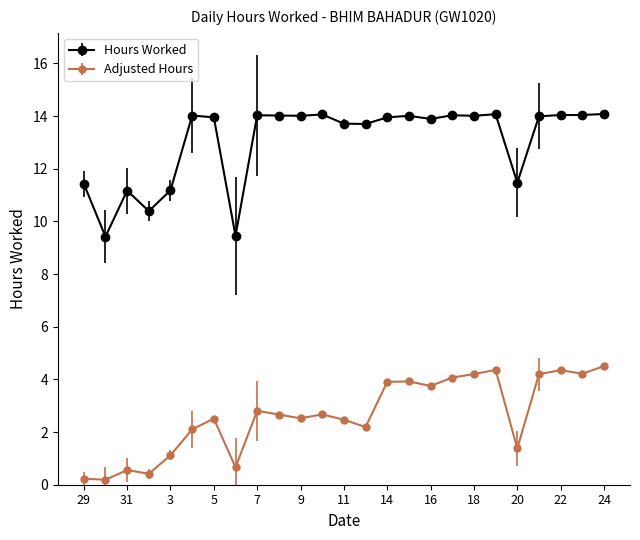

What is the highest value of the Adjusted Hours series?

4.5